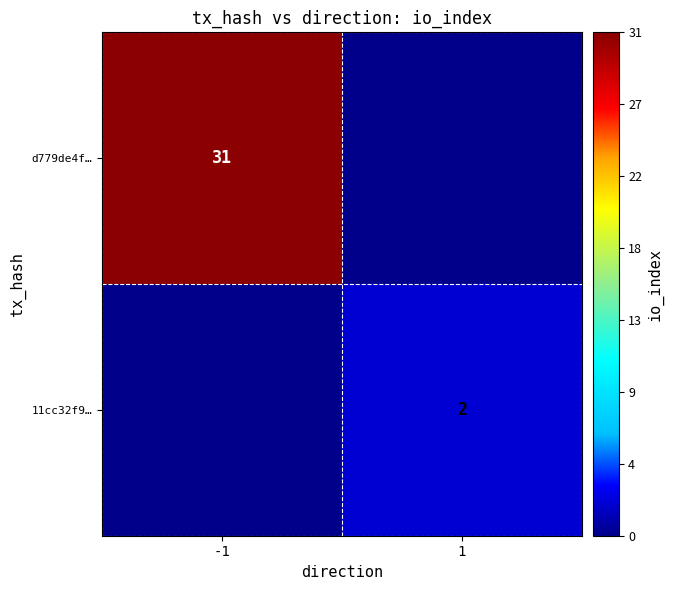

True or false: 11cc32f9… has a value of 2 at 1.

True